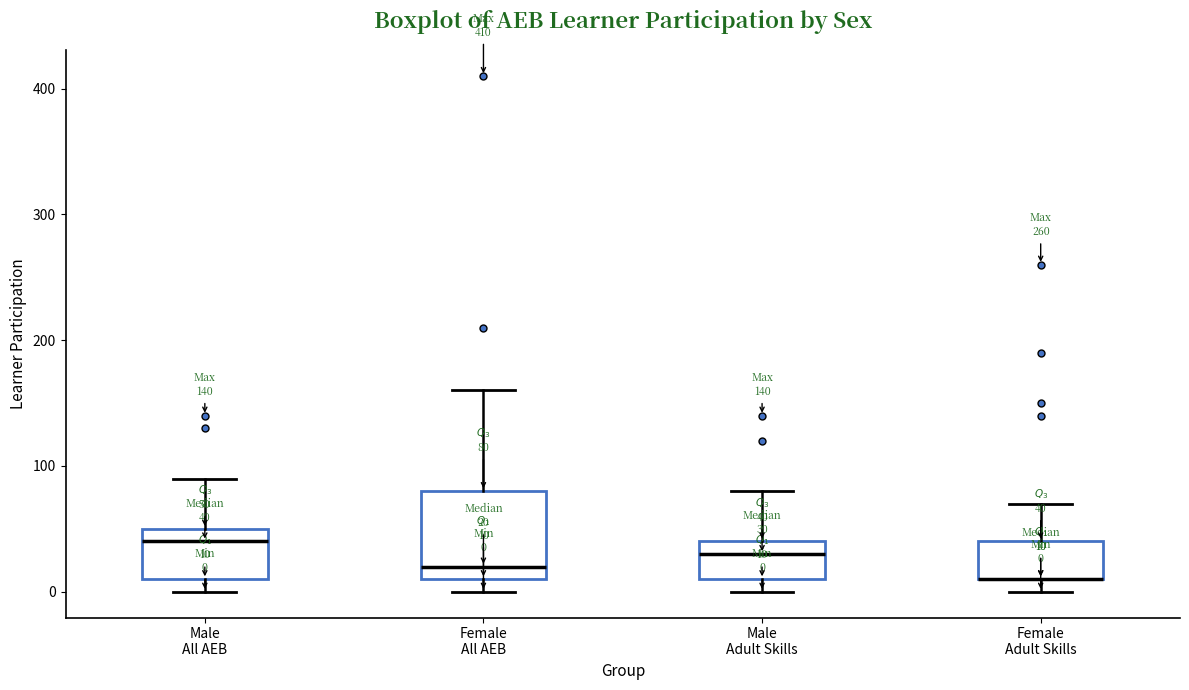

Comparing the boxes themselves (not the whiskers), which one is the tallest?

Female All AEB